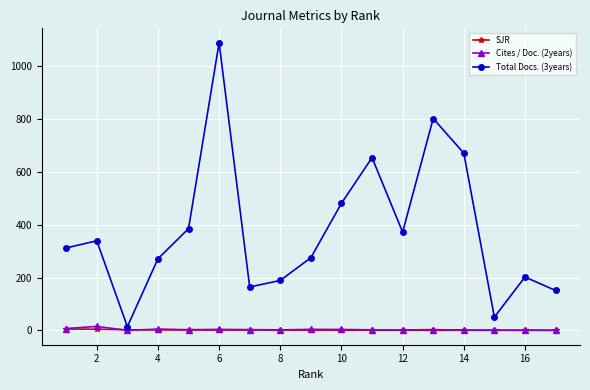

At how many categories does at least one series exceed 244?

11